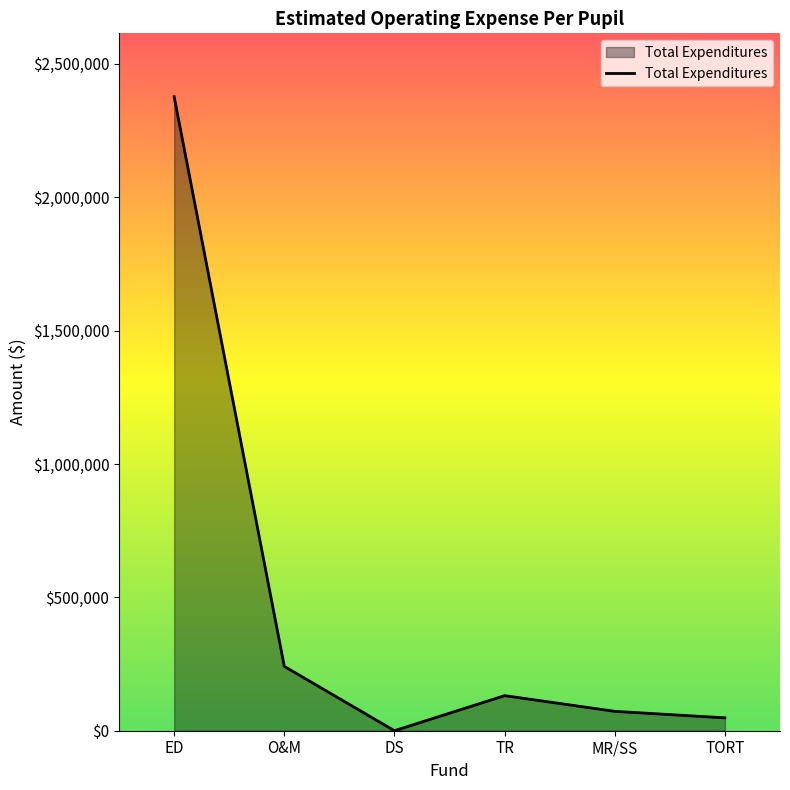

The chart shows a value of 2376931 at ED. True or false?

True